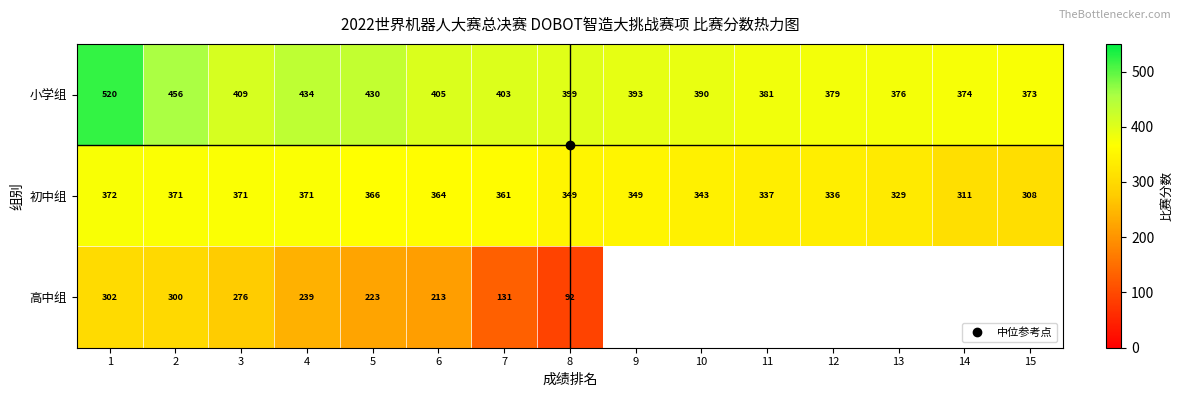

Between 1 and 8, which series saw the biggest shift?

高中组